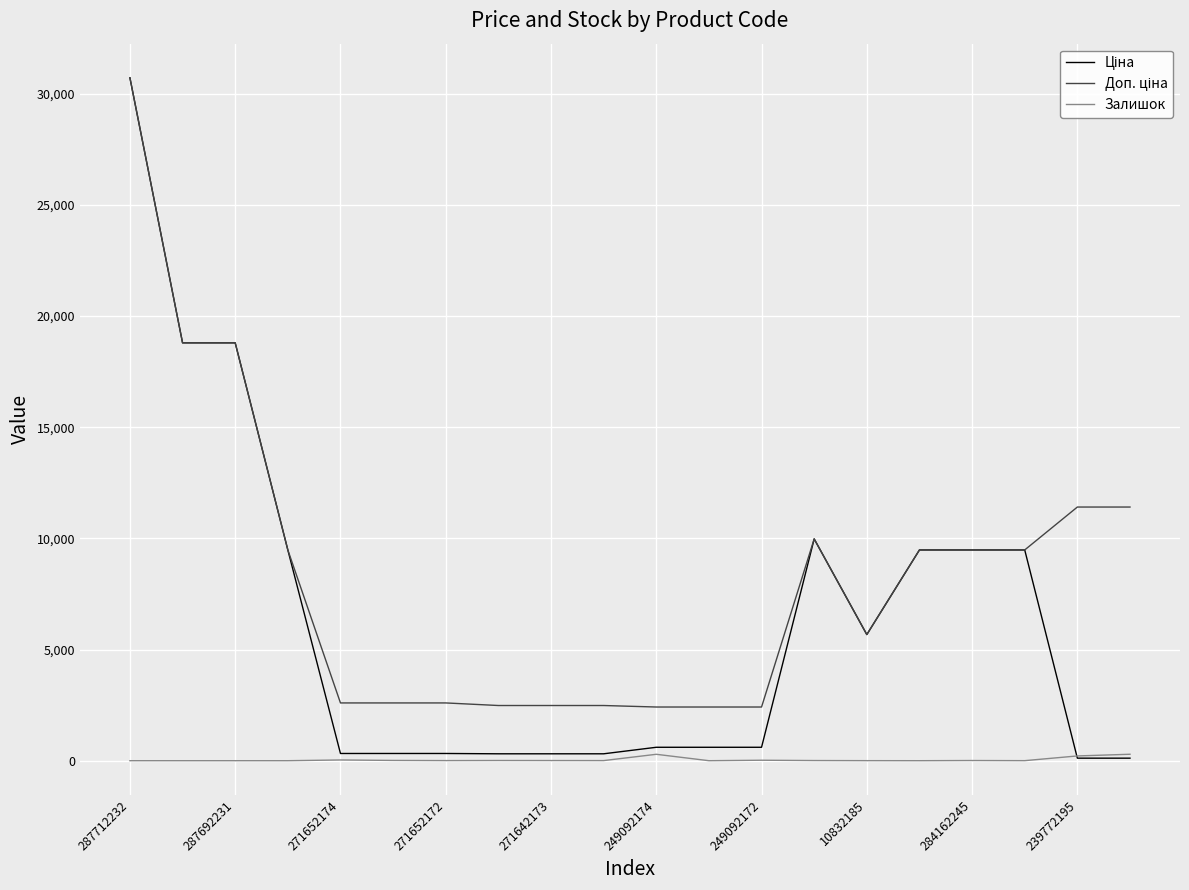

What is the greatest value displayed?

30717.1